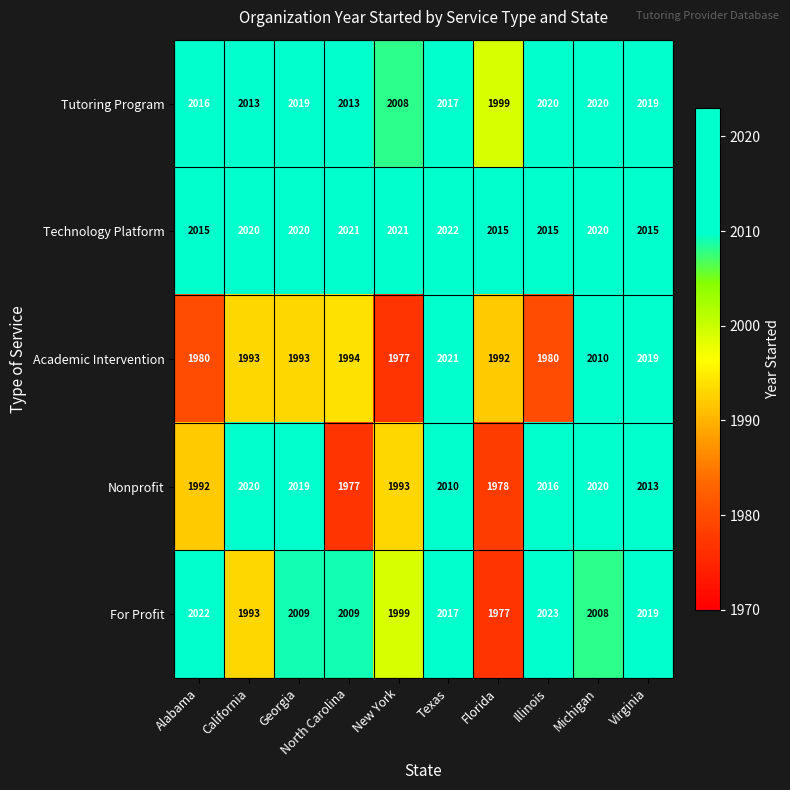

At which label does Technology Platform reach its peak?

Texas